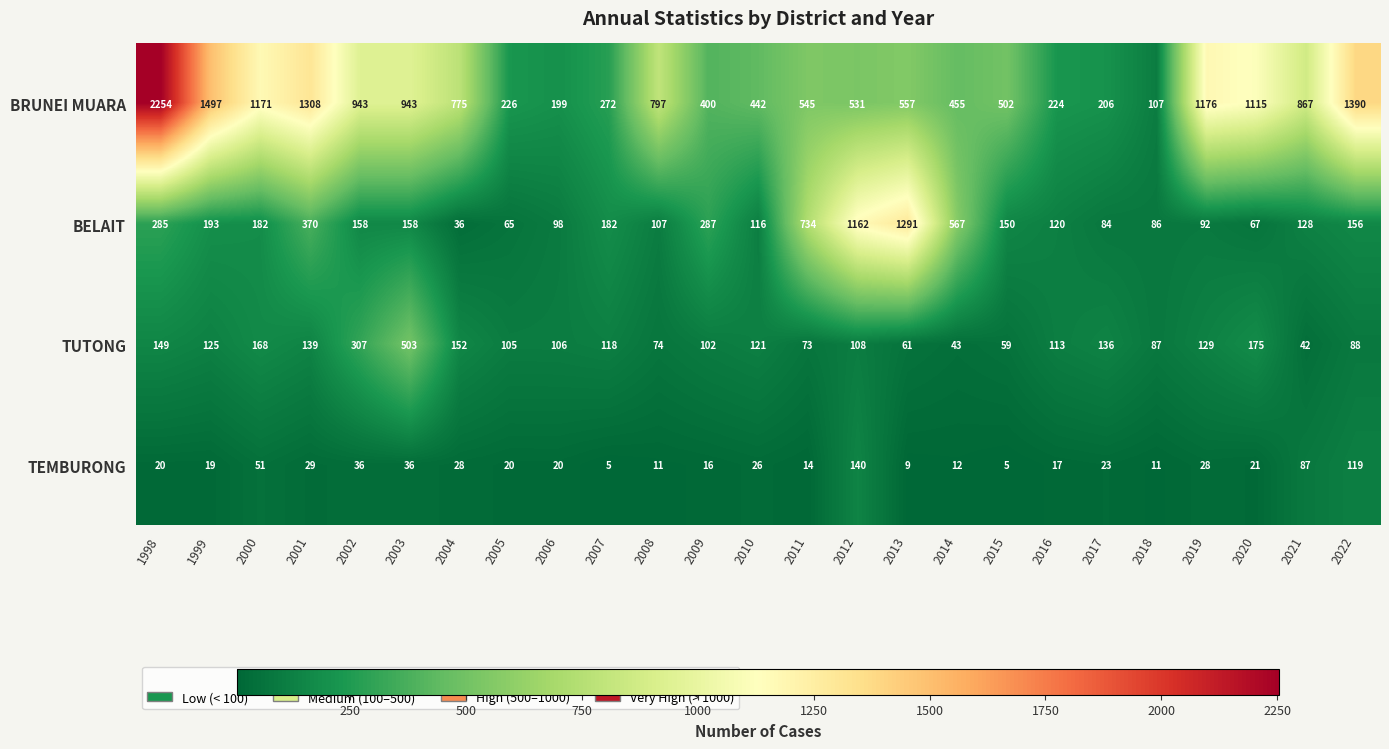

Which label corresponds to the largest value in the chart?

1998